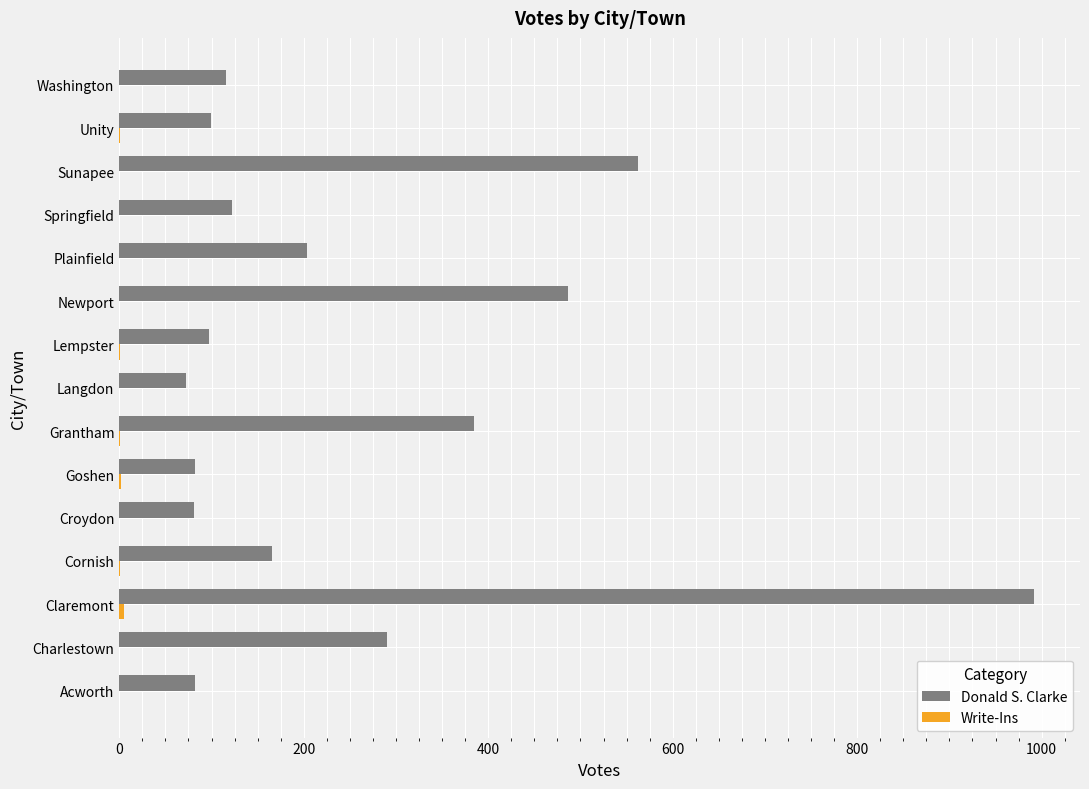

What is the highest value of the Donald S. Clarke series?

992